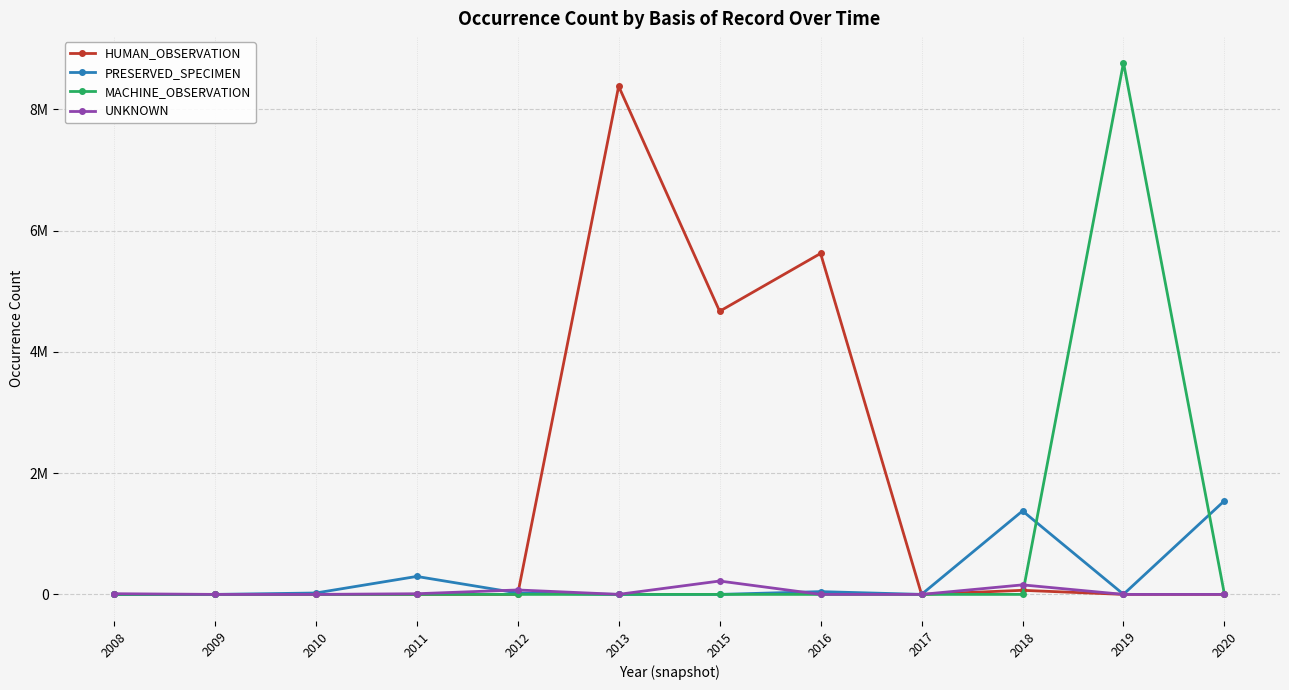

Where is the first local minimum for UNKNOWN?

2013